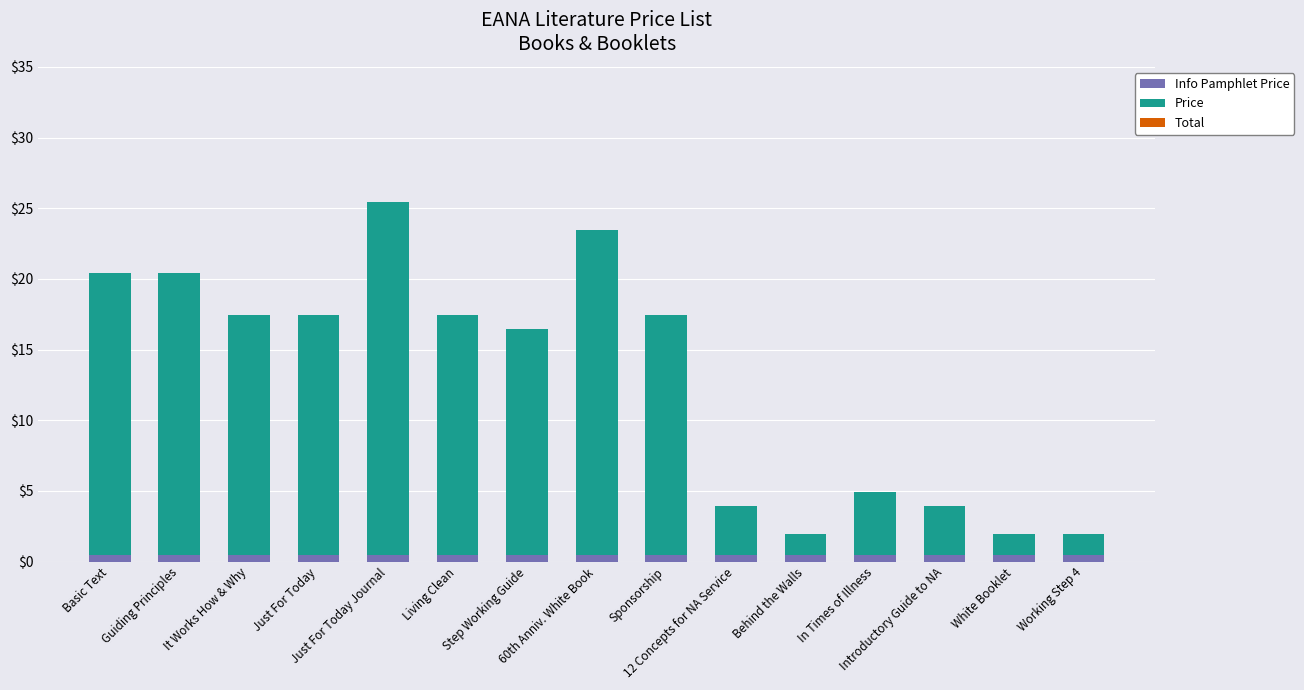

Count the number of categories in the chart.

15